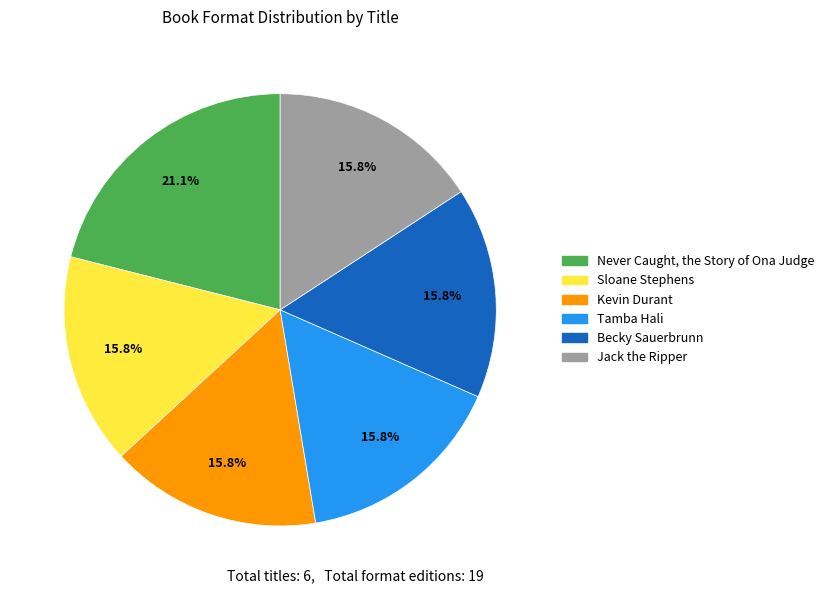

To the nearest percent, what is the difference between the Never Caught, the Story of Ona Judge and Kevin Durant slice percentages?

5%